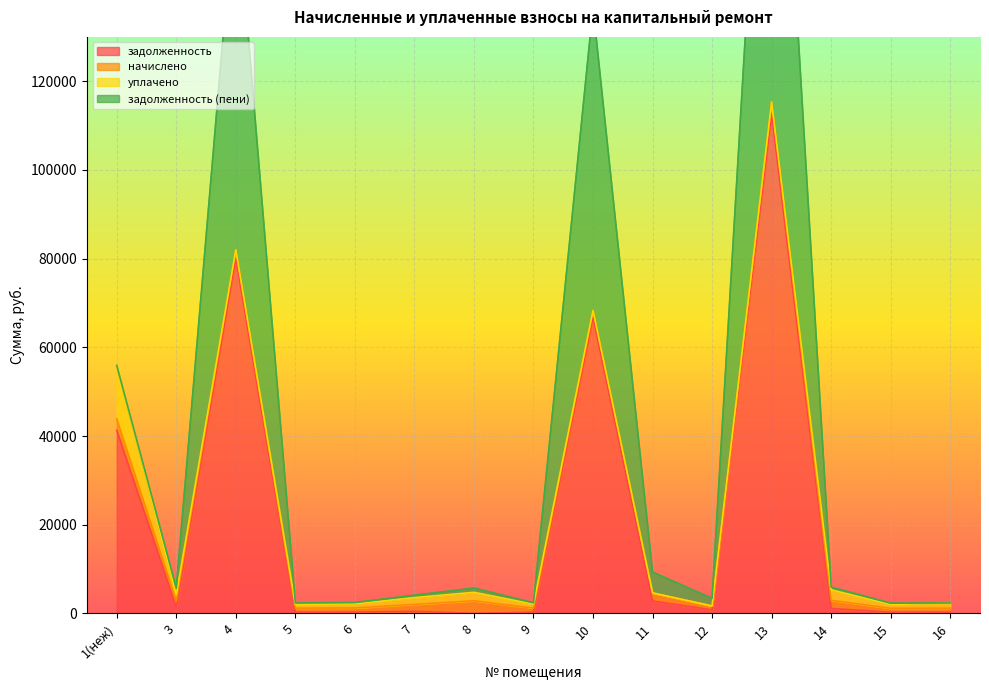

At which category does задолженность (пени) reach its first local peak?

4